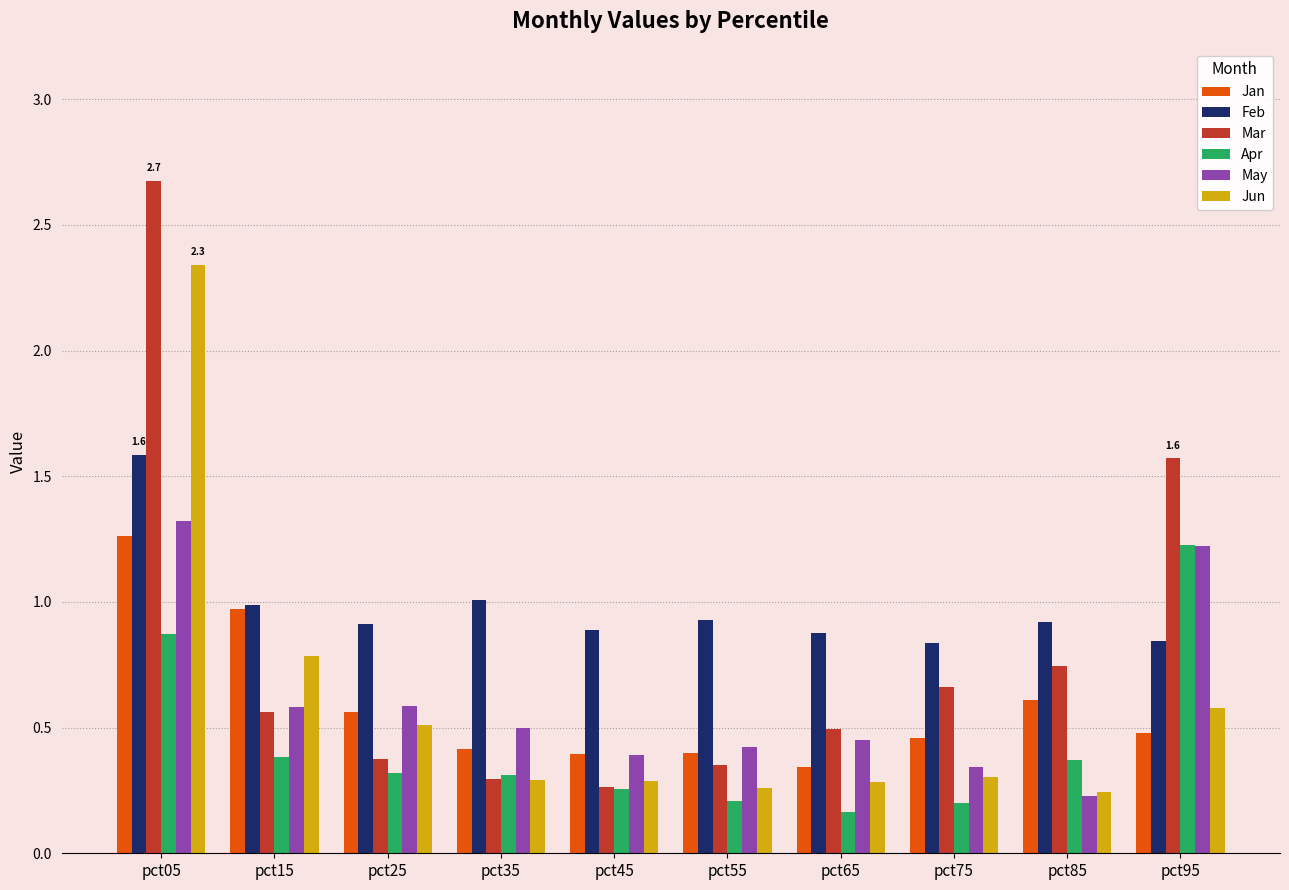

Which category has the highest value in the Mar series?

pct05